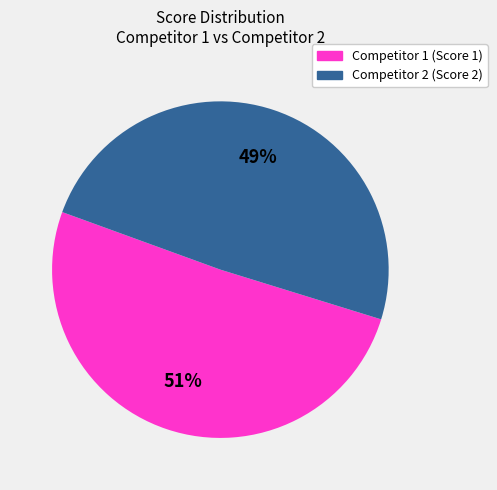

Is there any slice that represents more than half of the pie?

Yes